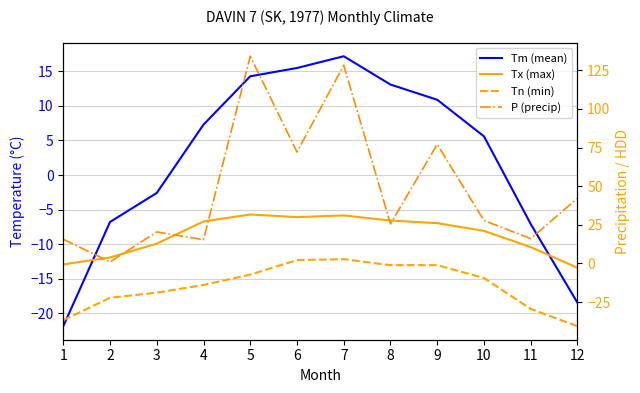

What is the value of the P (precip) point at the 12th from the left?

42.2